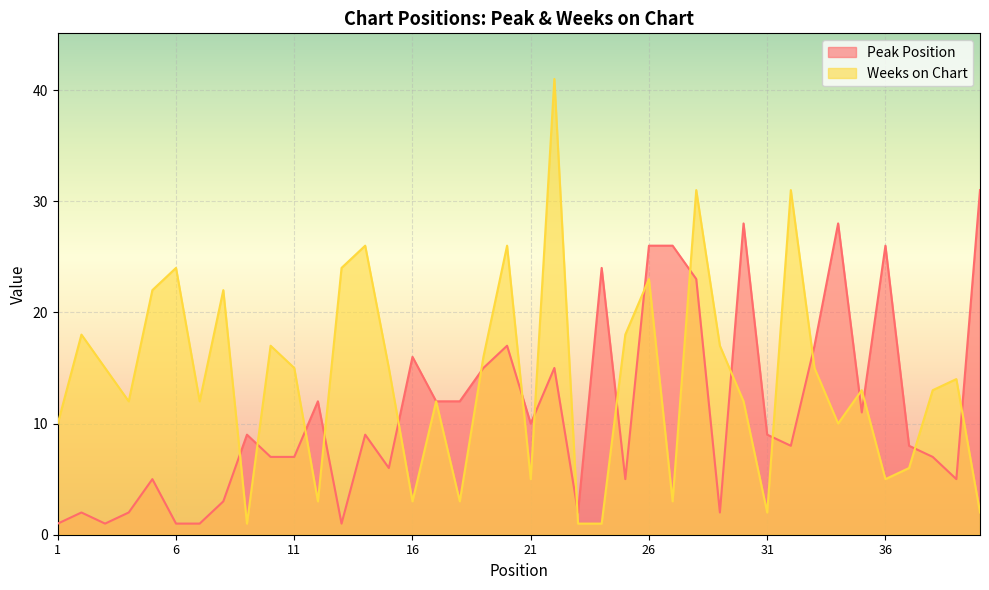

Is it true that Peak Position equals 2 at 3?

False